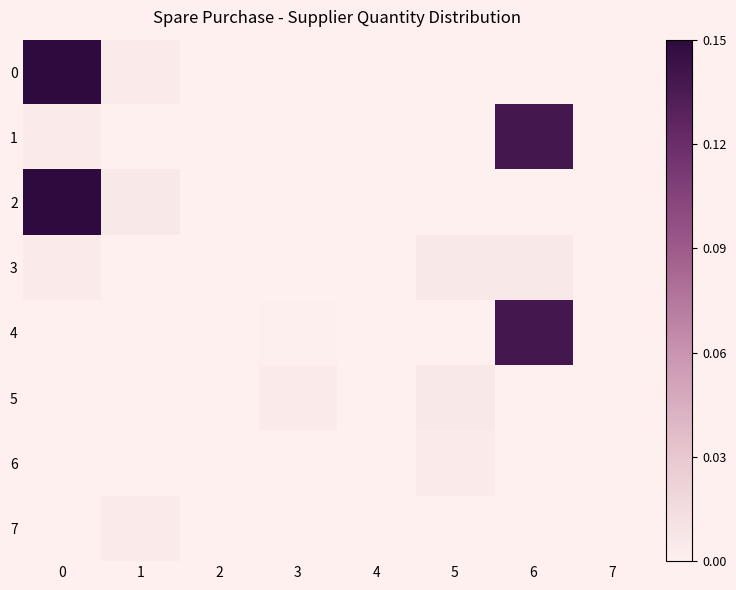

Count the number of categories in the chart.

8